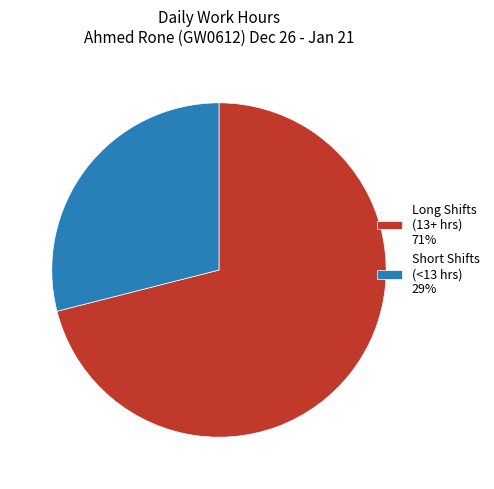

The Short Shifts (<13 hrs) 29% slice represents 29% of the pie. True or false?

True